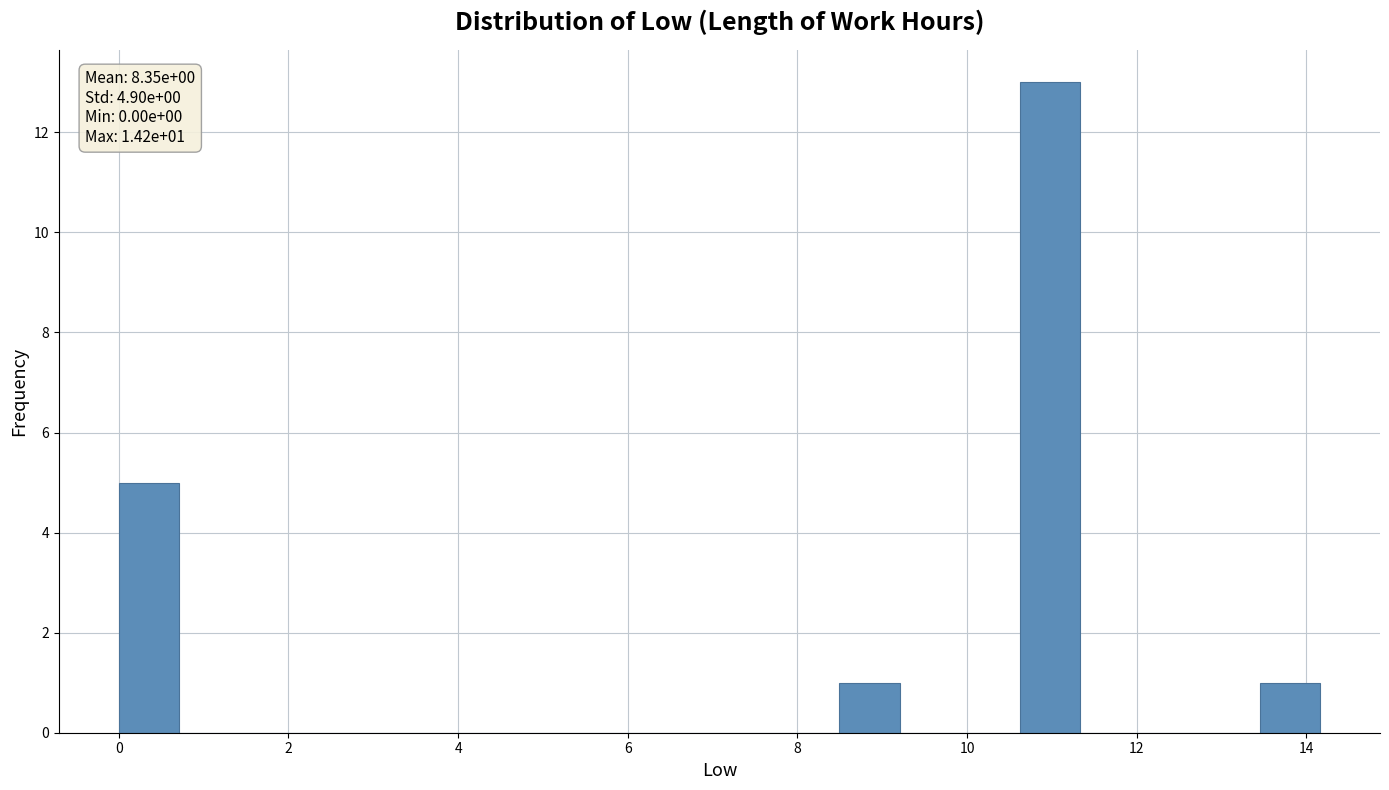

Read against the x-axis, roughly where is the centre of the tallest bar?

11.0